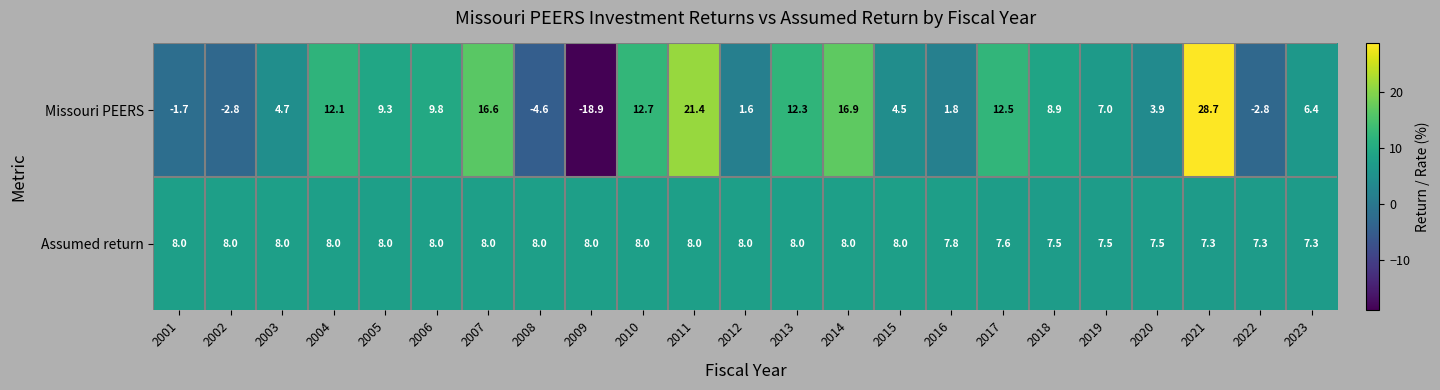

What is the difference between the highest and lowest values at 2013?

4.3